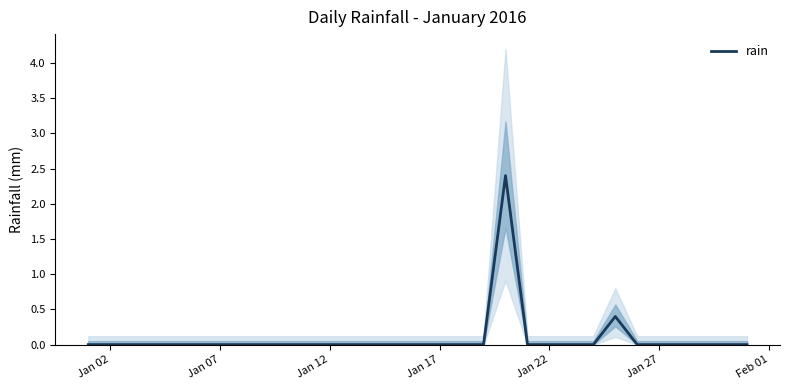

How many lines are shown in the chart?

1